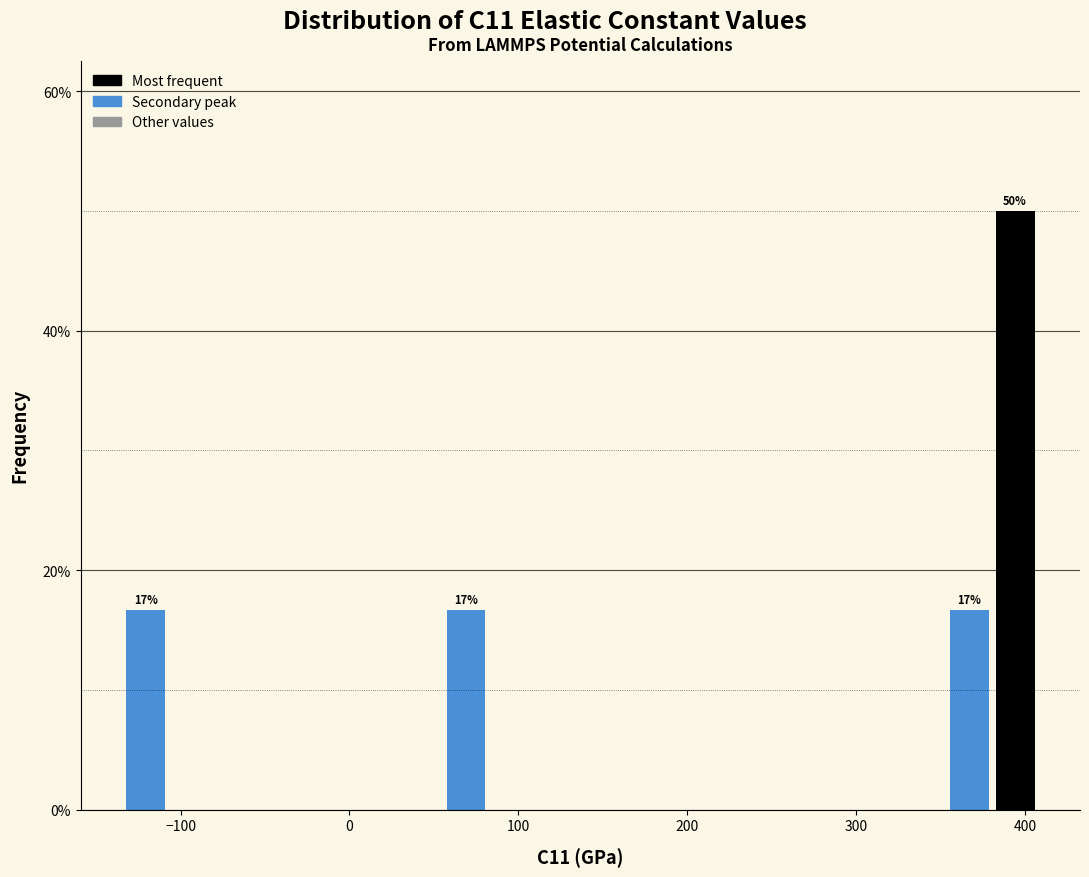

Around what value on the x-axis is the tallest bar? Give the approximate position of its centre, as read against the axis.

390